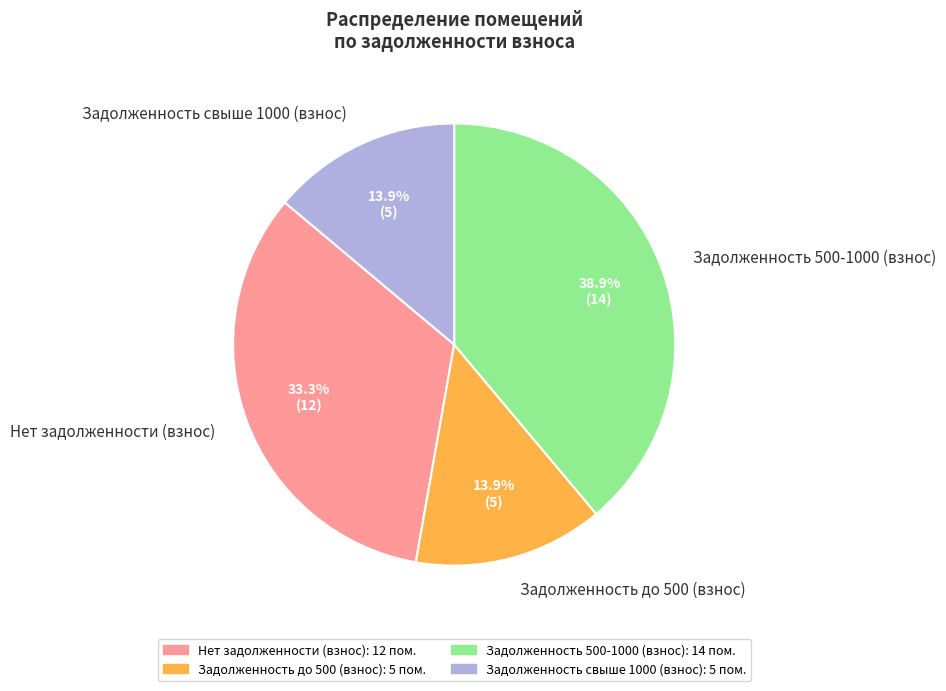

Which category has the biggest portion of the pie?

Задолженность 500-1000 (взнос)